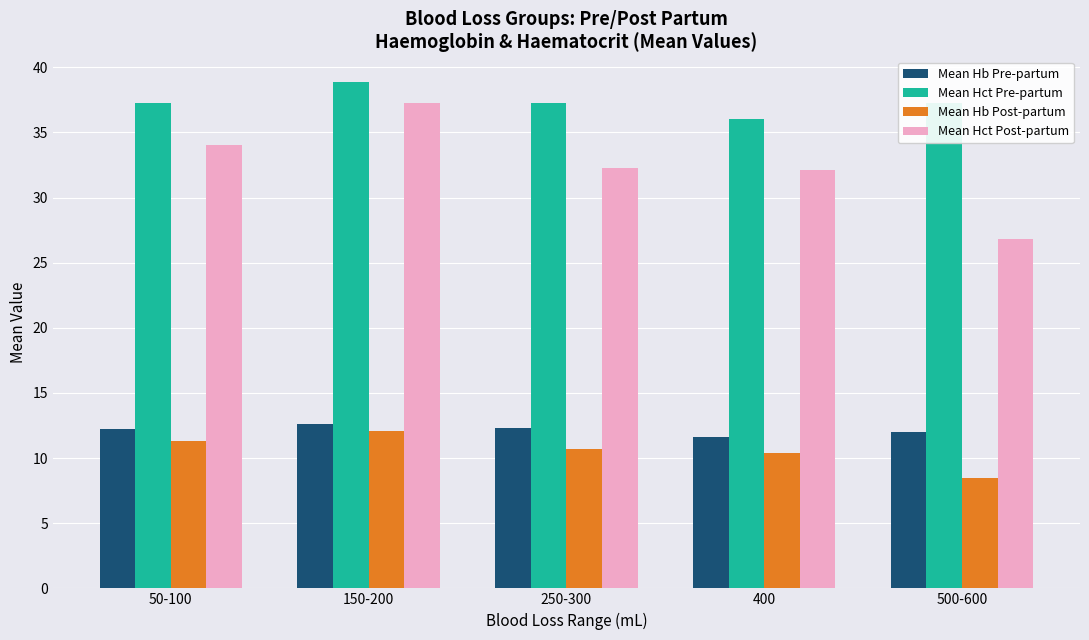

What is the difference between the maximum and second lowest values in the Mean Hct Post-partum series?

5.1